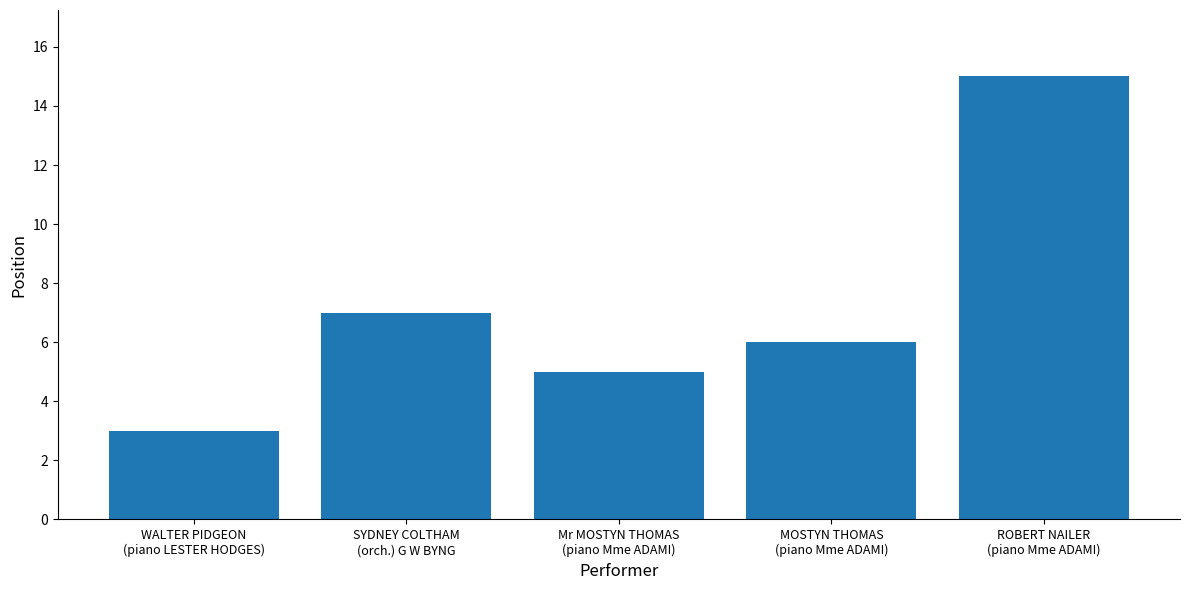

What is the minimum value shown in the chart?

3